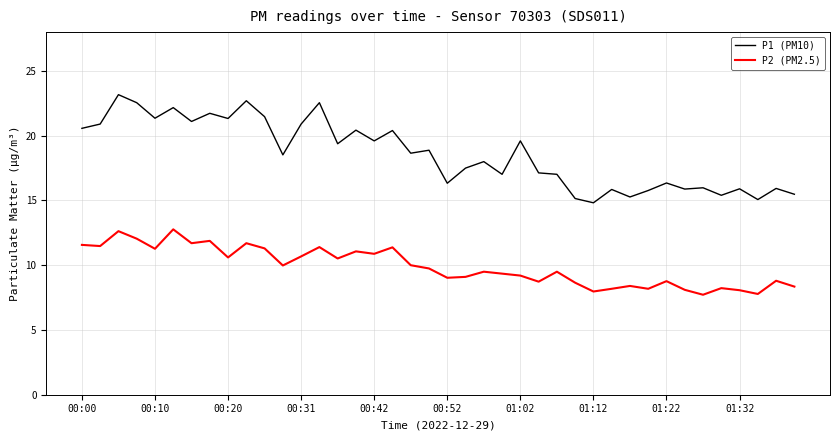

Rank the series by their maximum value, from lowest to highest.

P2 (PM2.5), P1 (PM10)